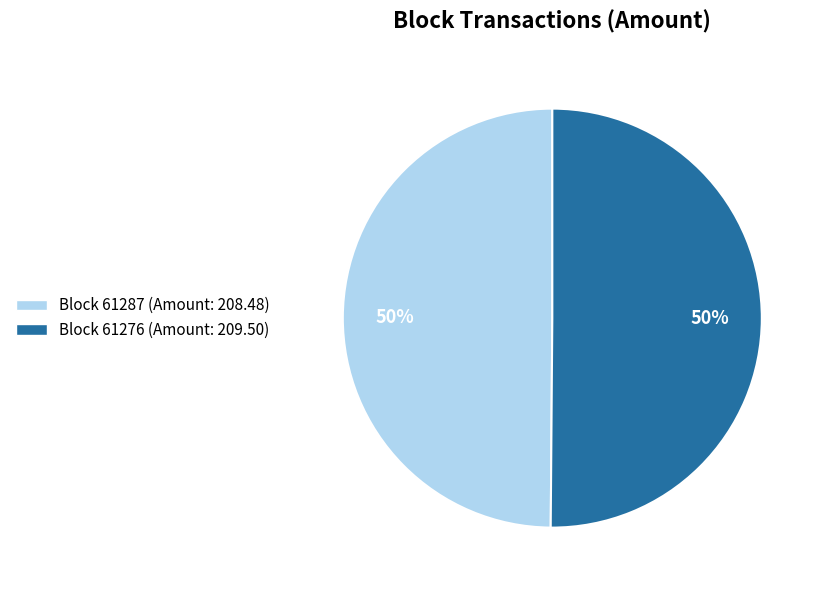

Approximately how many times larger is the value at Block 61287 (Amount: 208.48) compared to Block 61276 (Amount: 209.50)?

1.0